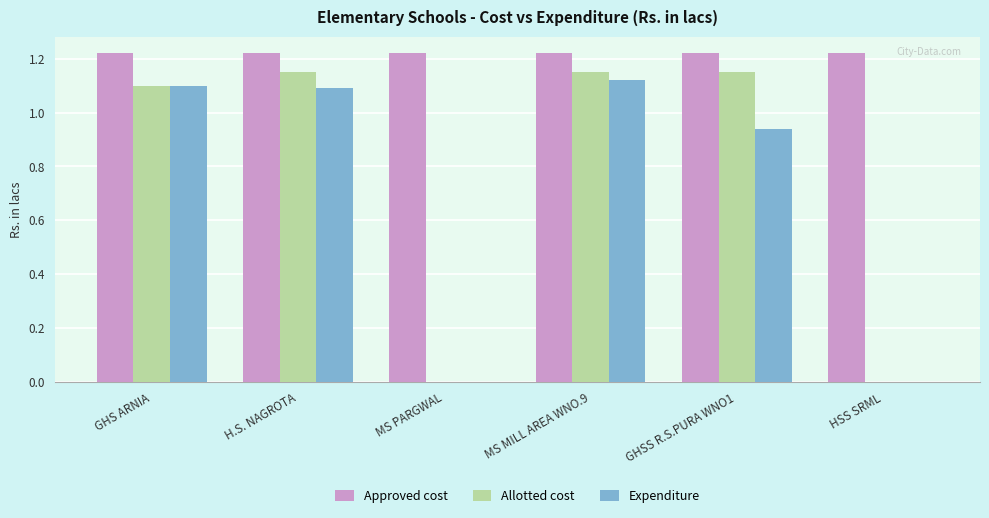

The value of Allotted cost at H.S. NAGROTA is 1.7. True or false?

False